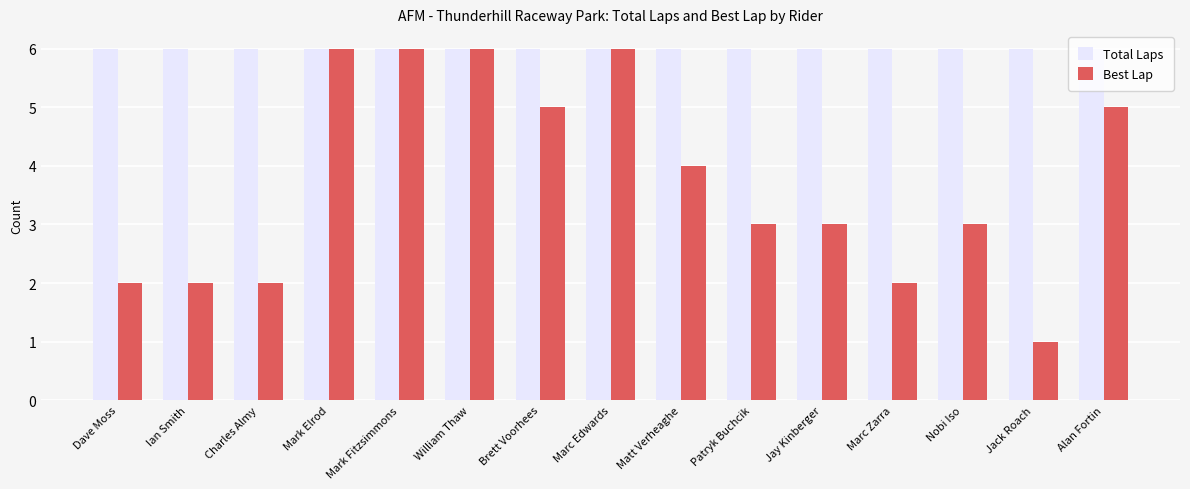

What are all the series names shown in the legend?

Total Laps, Best Lap